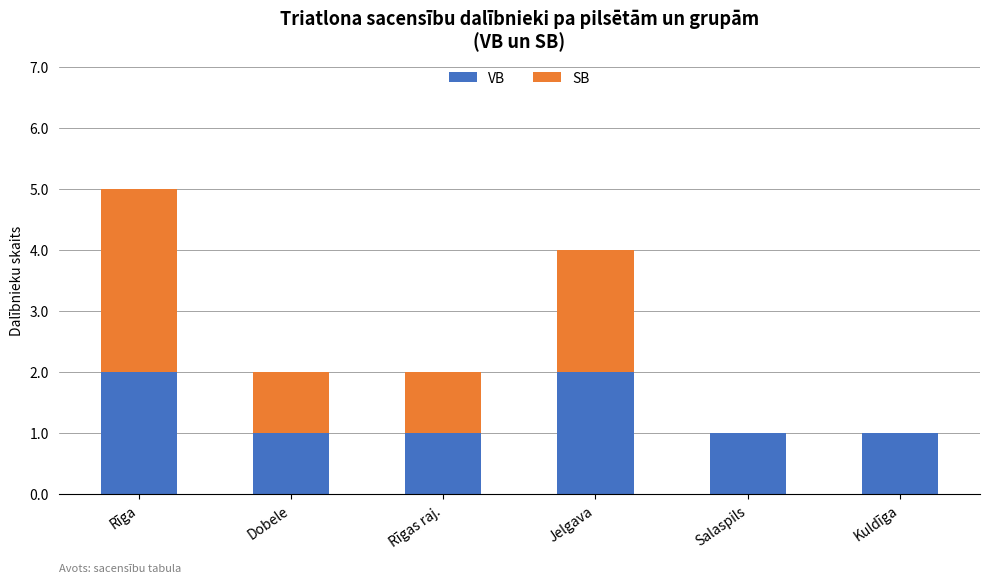

At which category is the sum across all series the highest?

Rīga